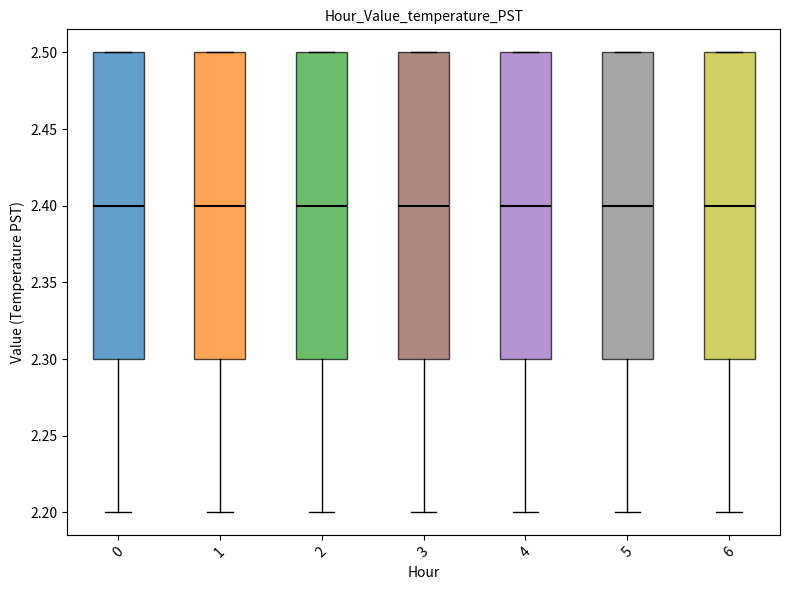

Where does the lower whisker of the box at x = 1 end on the y-axis? The values are not printed on the chart, so give them approximately, as read against the axis.

2.2